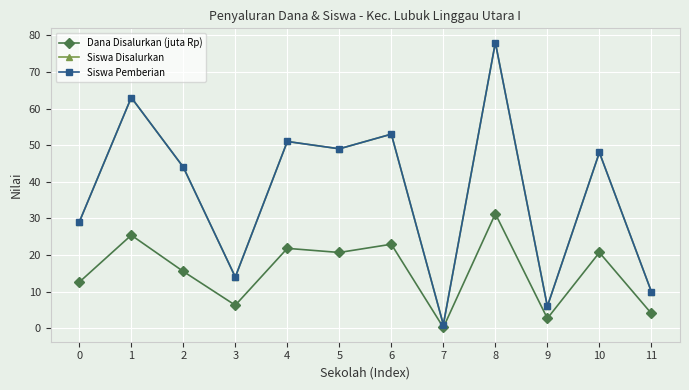

Between 0 and 1, which series saw the biggest shift?

Siswa Disalurkan